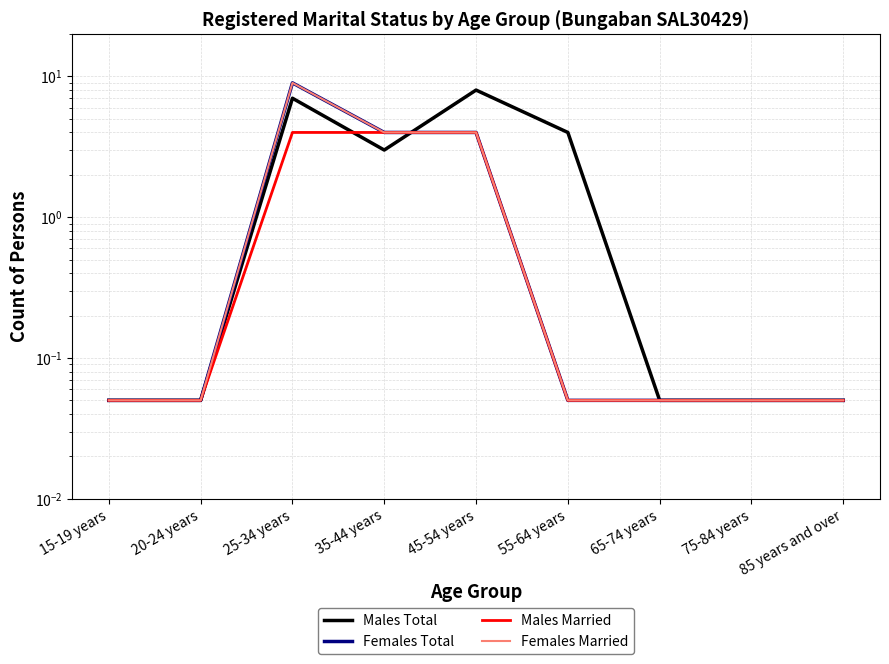

True or false: Males Married has more than 1 points higher than both neighbors.

False